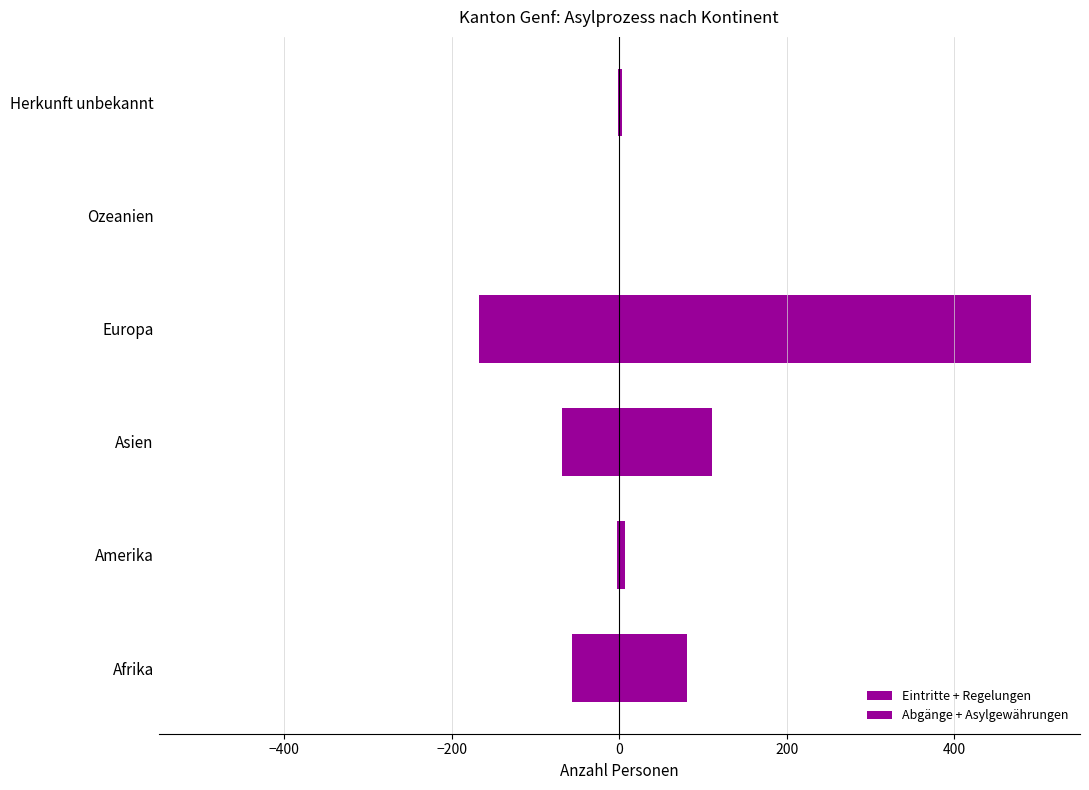

What are all the series names shown in the legend?

Eintritte + Regelungen, Abgänge + Asylgewährungen